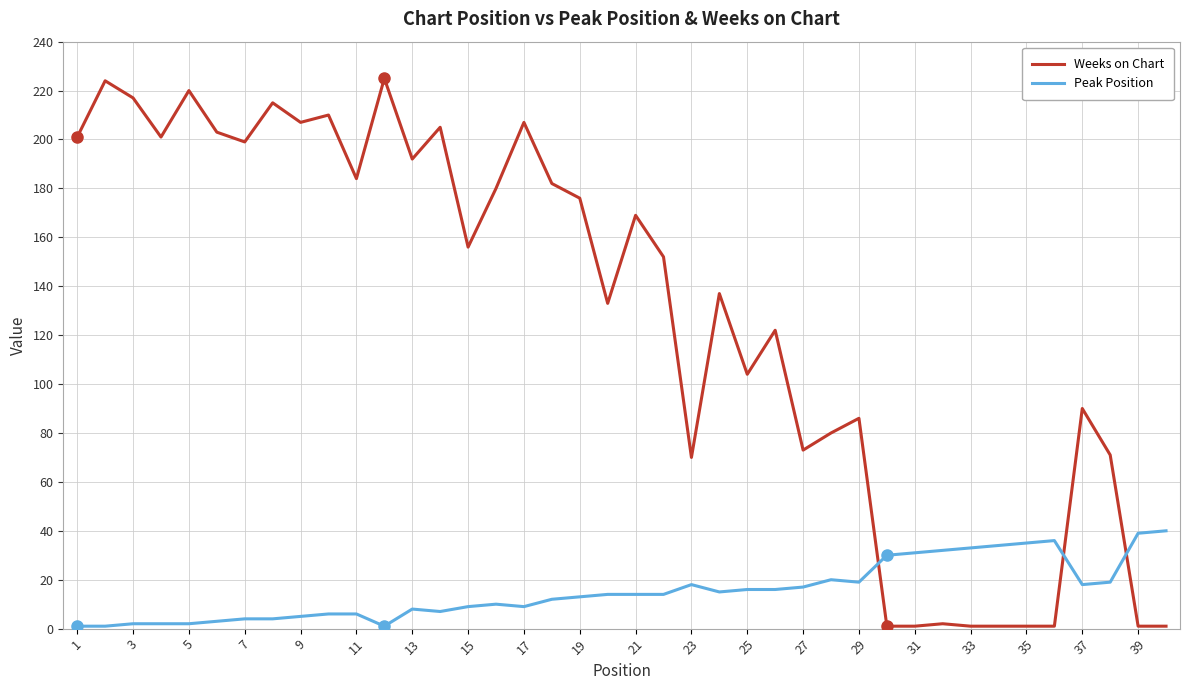

List the series in order of their peak value, highest first.

Weeks on Chart, Peak Position